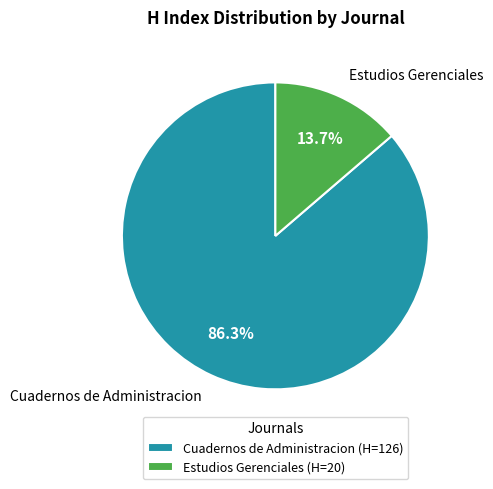

To the nearest percent, what portion does Estudios Gerenciales represent?

14%